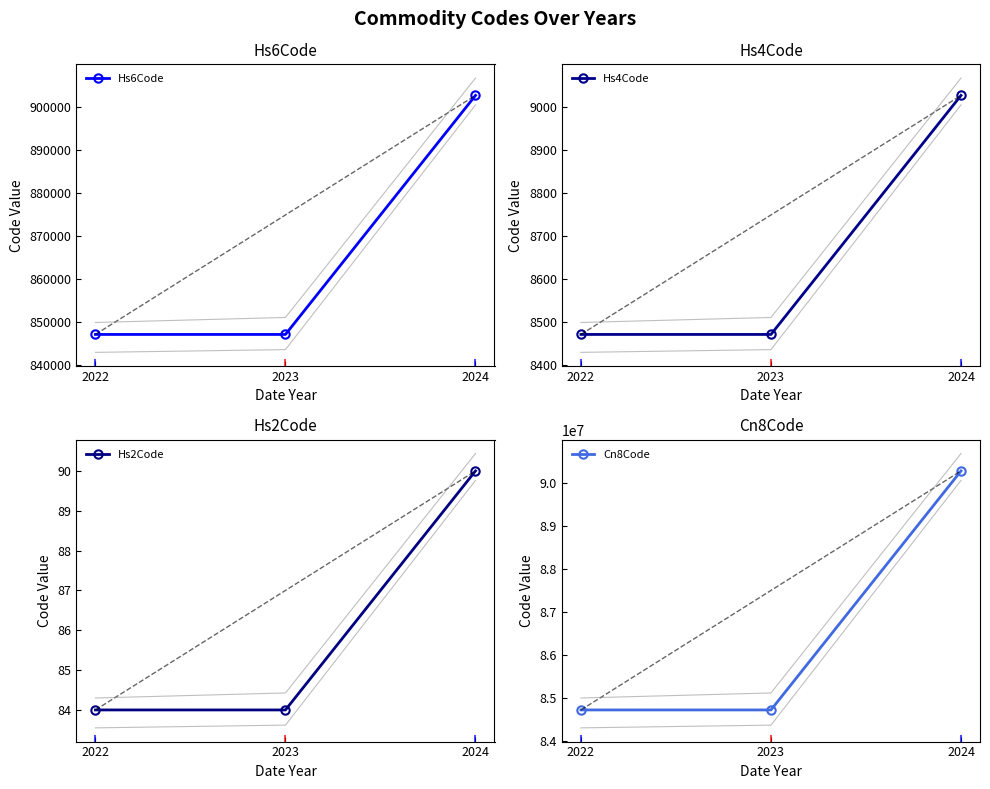

Where is Cn8Code nearest to the value 87492045?

2022